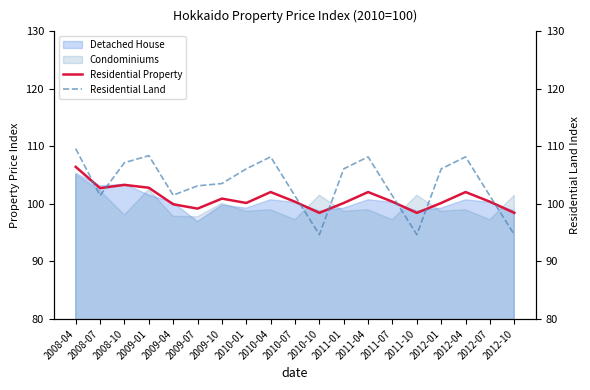

What is the total value across all series at 2012-10?

193.1